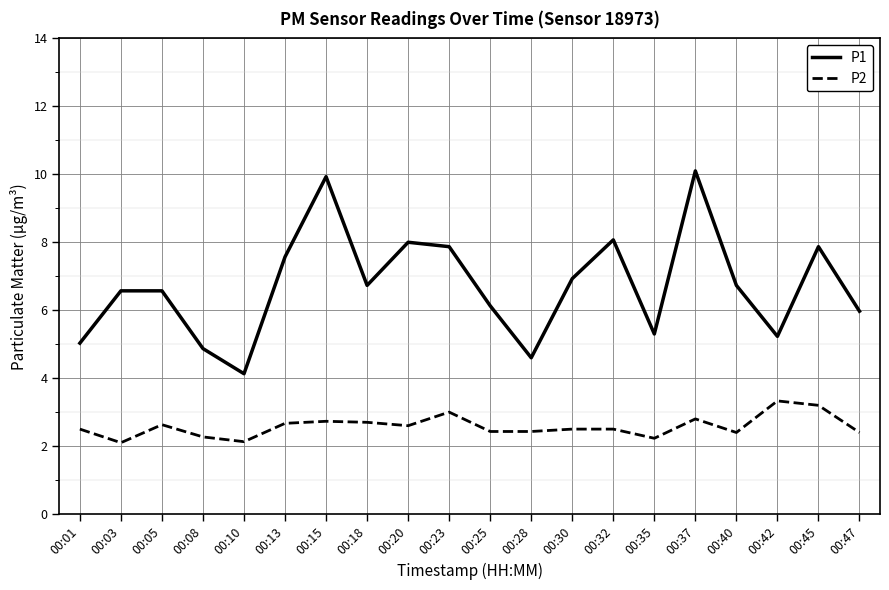

At which category does P2 reach its first local peak?

00:05